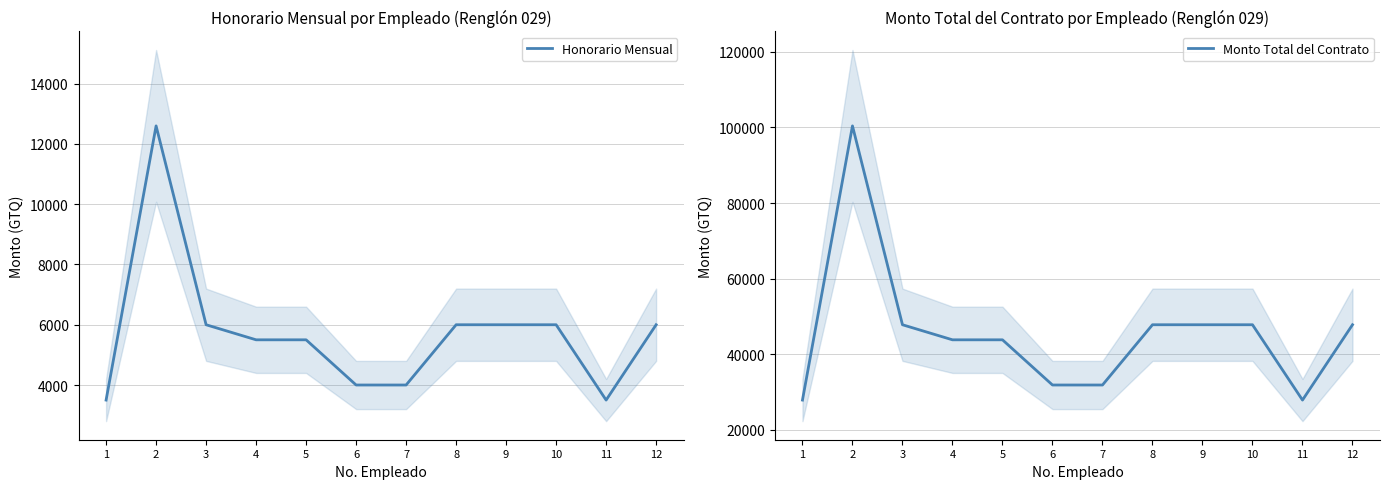

The Honorario Mensual series shows 9228.1 at 8. True or false?

False